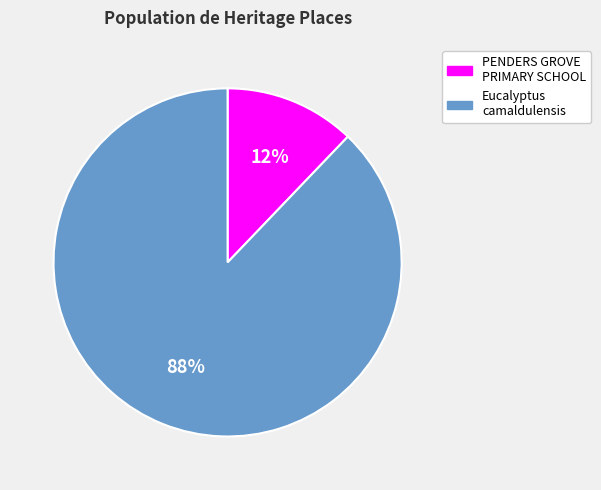

True or false: PENDERS GROVE PRIMARY SCHOOL accounts for 1% of the total.

False